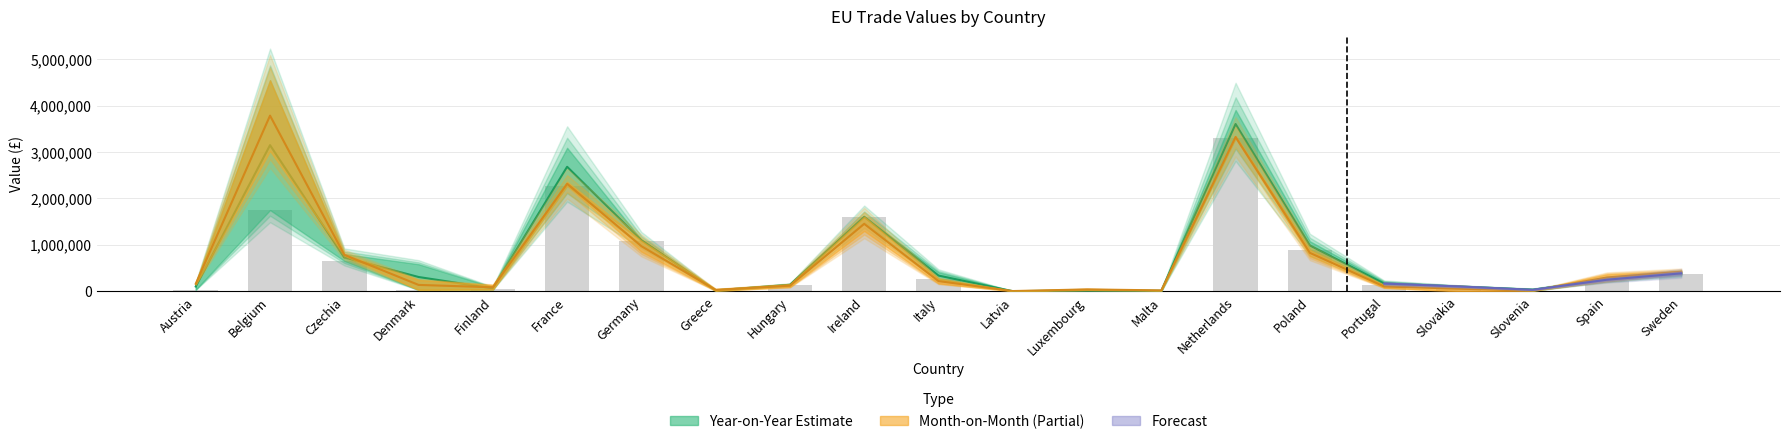

Reading left to right, extract all data points from this chart.

Year-on-Year 2024: Austria=35227.0	Belgium=1750286.0	Czechia=654462.0	Denmark=31683.0	Finland=39259.0	France=2273389.0	Germany=1090644.0	Greece=9571.0	Hungary=131810.0	Ireland=1604860.0	Italy=265787.0	Latvia=1095.0	Luxembourg=9340.0	Malta=3650.0	Netherlands=3301744.0	Poland=896852.0	Portugal=129160.0	Slovakia=96223.0	Slovenia=11791.0	Spain=230048.0	Sweden=371162.0
Year-on-Year 2025: Austria=161856.5	Belgium=3785761.0	Czechia=784732.5	Denmark=136640.5	Finland=85719.0	France=2317062.5	Germany=971548.5	Greece=28621.0	Hungary=120650.0	Ireland=1453037.5	Italy=219066.5	Latvia=4364.0	Luxembourg=39675.0	Malta=18881.5	Netherlands=3325324.5	Poland=828239.0	Portugal=103207.0	Slovakia=56143.0	Slovenia=14093.5	Spain=296915.5	Sweden=419384.5
Month-on-Month January: Austria=102022.0	Belgium=3149260.0	Czechia=728790.5	Denmark=307274.5	Finland=62289.0	France=2682921.5	Germany=1101076.0	Greece=19314.0	Hungary=139959.0	Ireland=1605590.0	Italy=338356.5	Latvia=1443.5	Luxembourg=19094.0	Malta=10678.0	Netherlands=3604568.0	Poland=987211.5	Portugal=166126.0	Slovakia=104254.5	Slovenia=31930.5	Spain=248795.0	Sweden=385809.5